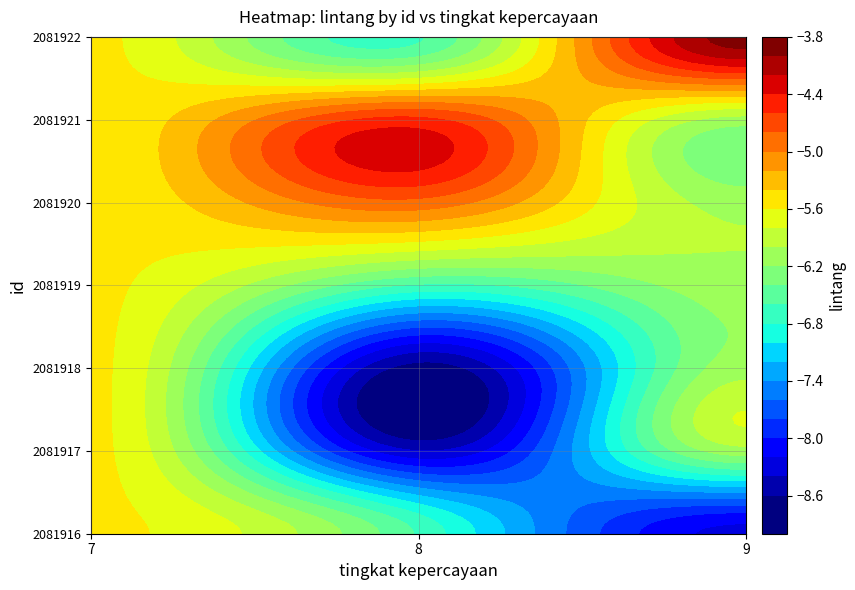

How many categories are shown in the chart?

2